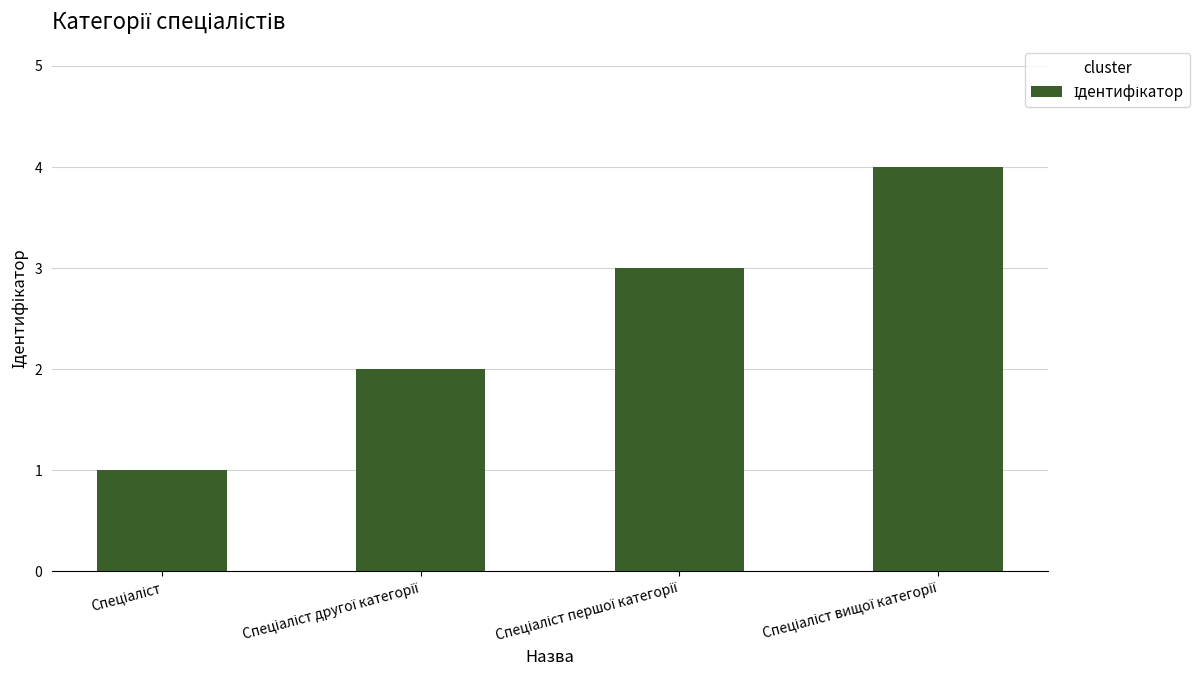

What is the difference between the maximum and minimum values?

3